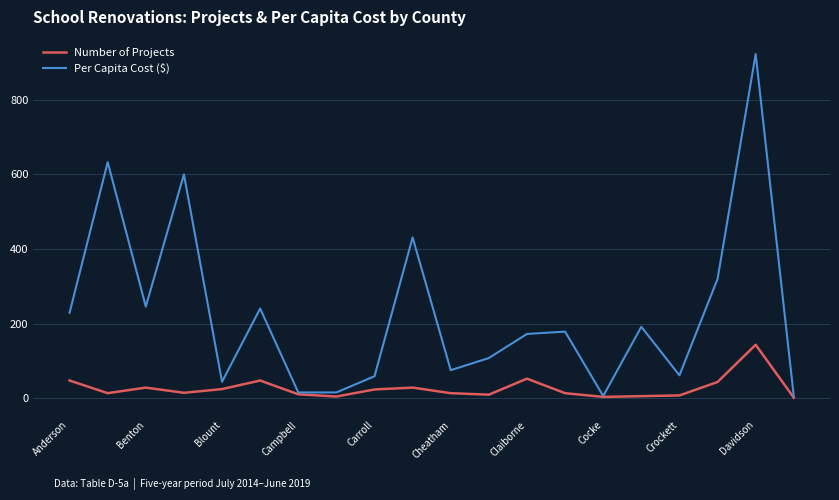

Which series has the largest total across all categories?

Per Capita Cost ($)